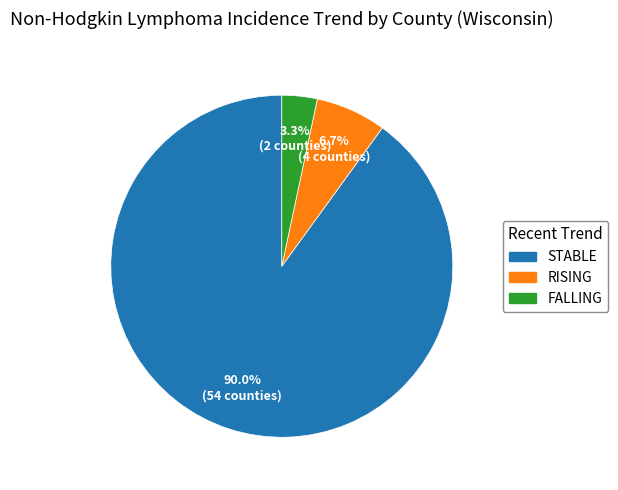

Count the number of slices in the pie.

3